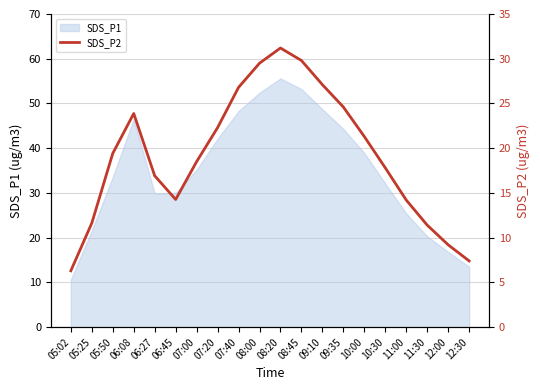

Is it true that the value at 07:20 is 22.3?

True